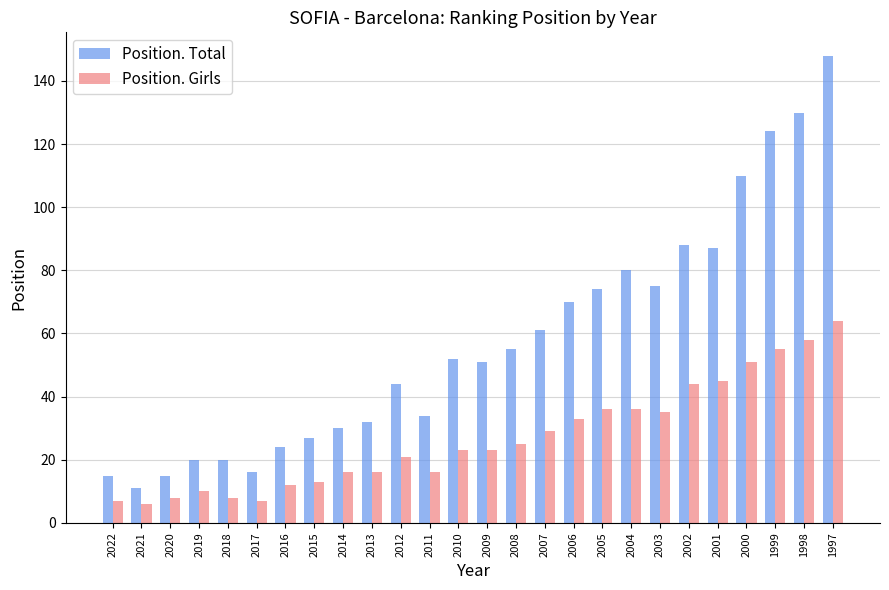

At which label does Position. Total reach its minimum?

2021